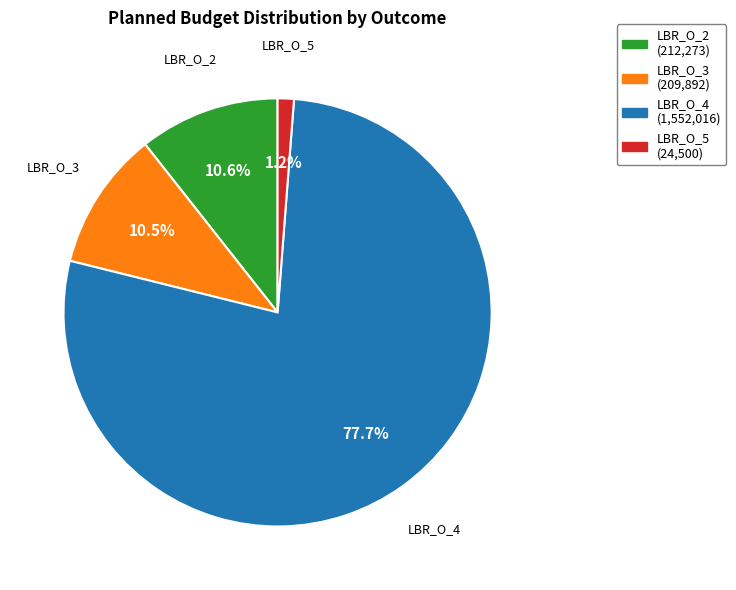

What percentage is NOT represented by LBR_O_2?

89.4%